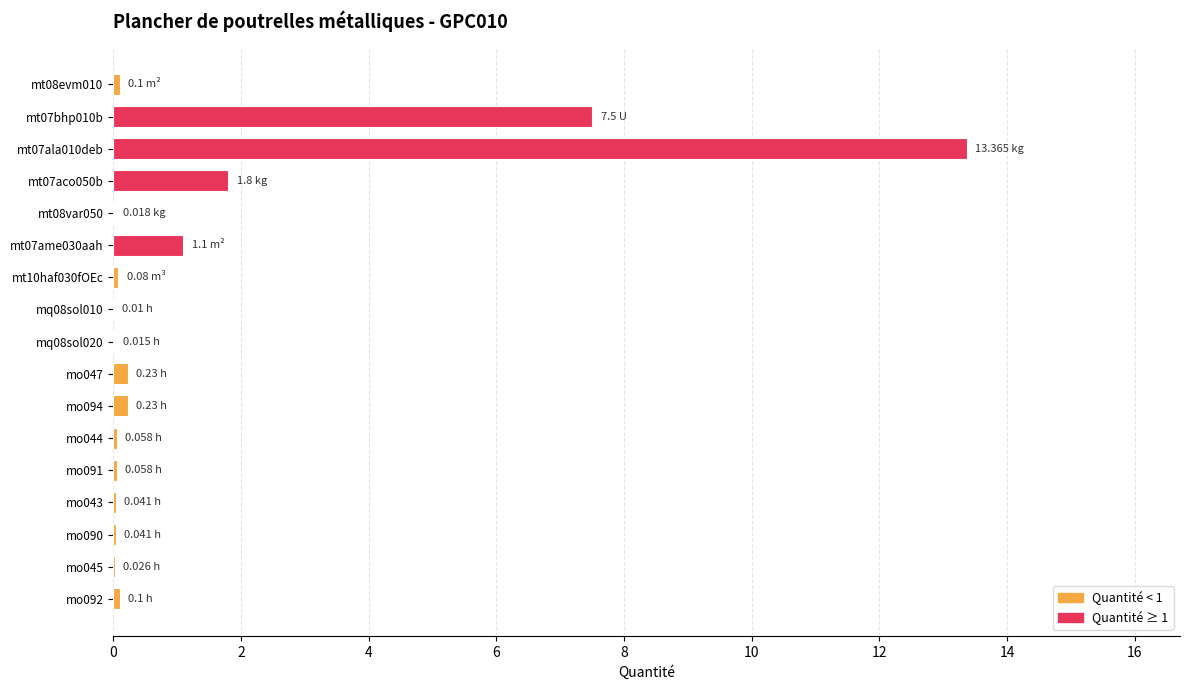

What is the average value?

1.5